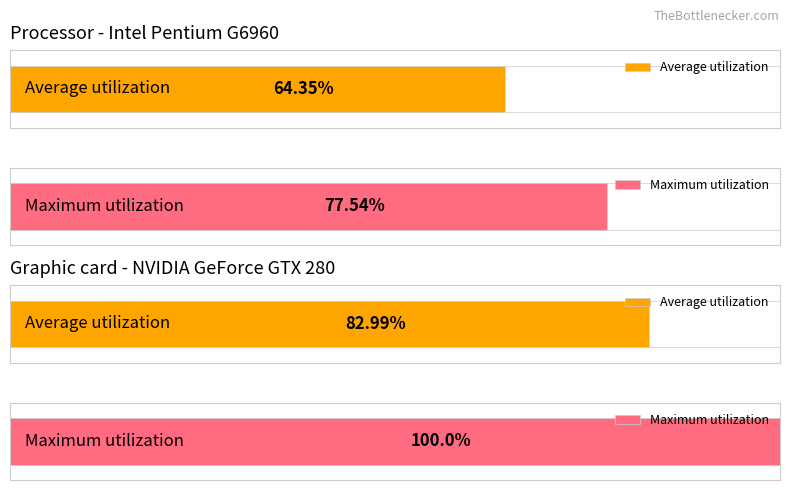

What are all the series names shown in the legend?

Average utilization, Maximum utilization